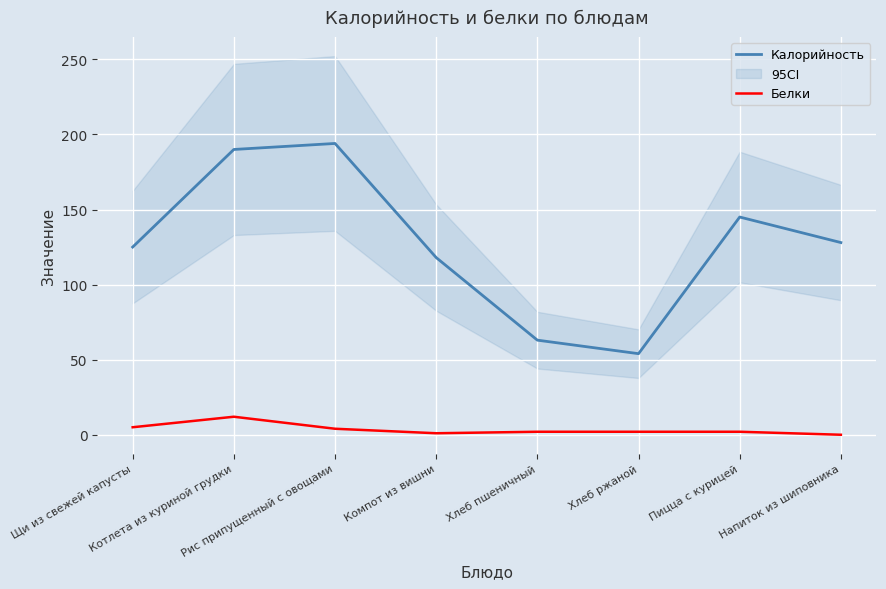

Which series changed the most between Щи из свежей капусты and Напиток из шиповника?

Белки